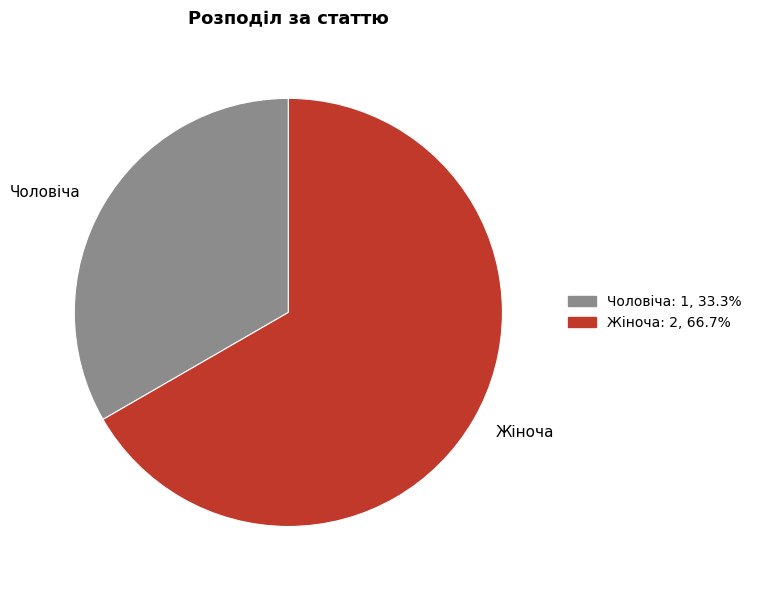

What is the largest slice in the pie chart?

Жіноча